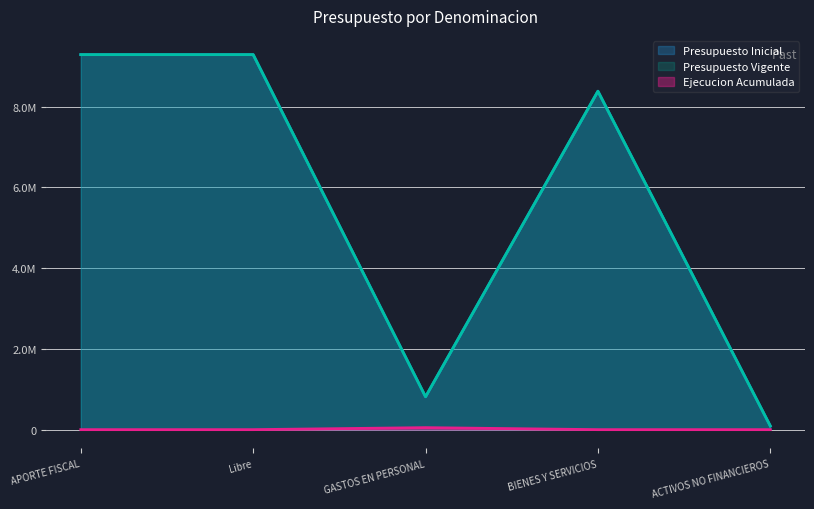

Reading right to left, what are all the values shown in this chart?

Presupuesto Inicial: ACTIVOS NO FINANCIEROS=91335	BIENES Y SERVICIOS=8381518	GASTOS EN PERSONAL=814497	Libre=9287350	APORTE FISCAL=9287350
Presupuesto Vigente: ACTIVOS NO FINANCIEROS=91335	BIENES Y SERVICIOS=8381518	GASTOS EN PERSONAL=814497	Libre=9287350	APORTE FISCAL=9287350
Ejecucion Acumulada: ACTIVOS NO FINANCIEROS=0	BIENES Y SERVICIOS=0	GASTOS EN PERSONAL=49781	Libre=0	APORTE FISCAL=0